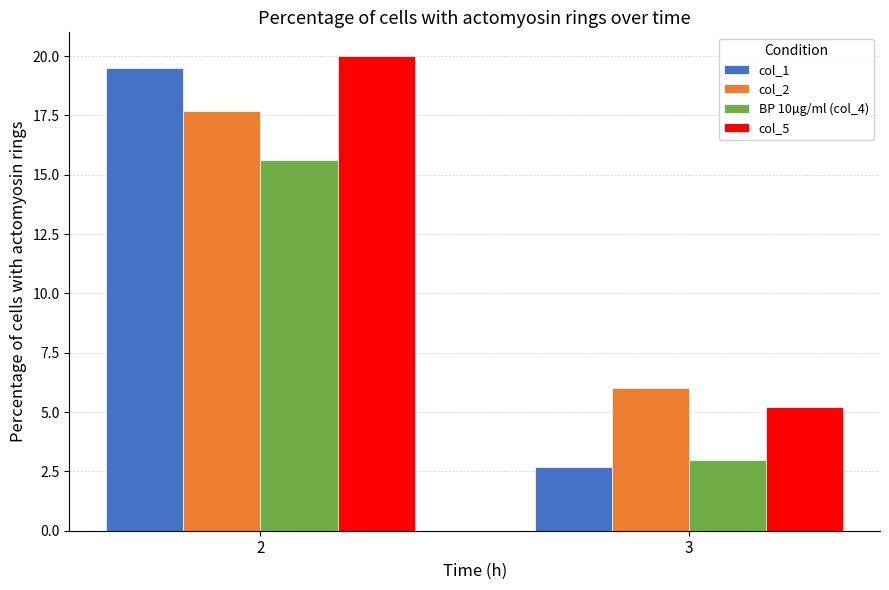

Is the value of col_5 at 3 greater than the value of col_1 at 2?

No